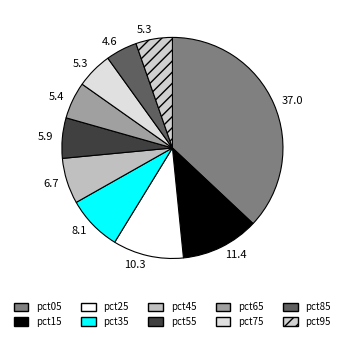

What percentage is the pct05 slice, to the nearest percent?

37%